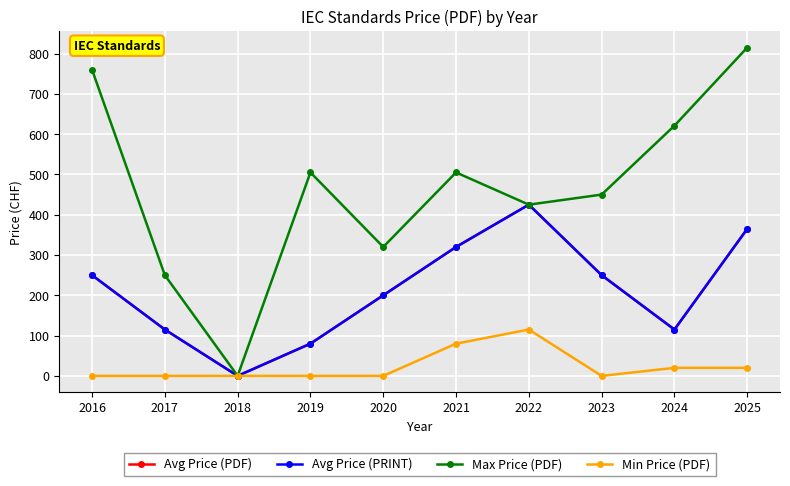

The value of Avg Price (PRINT) at 2021 is 320. True or false?

True